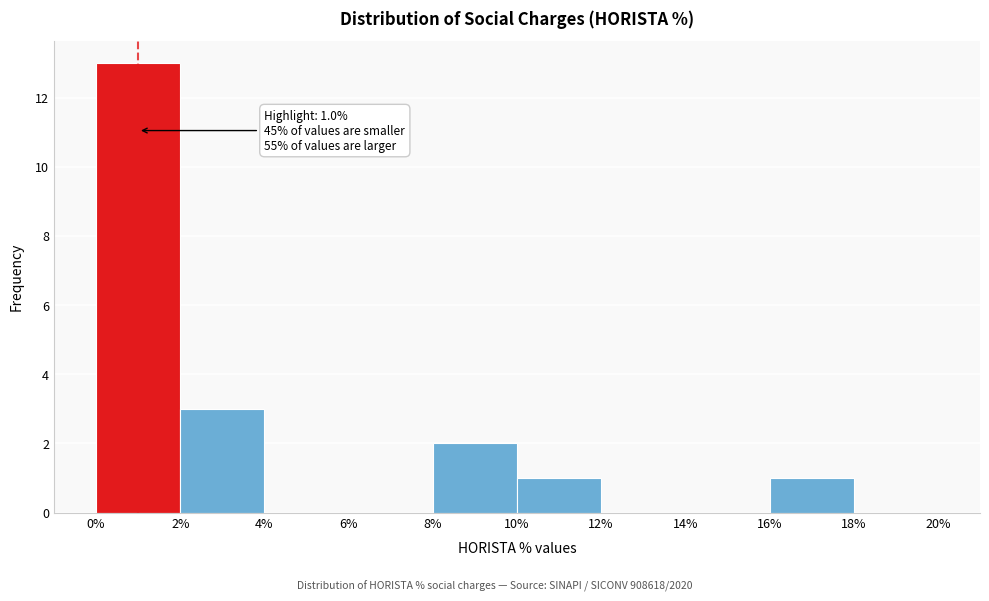

Over which range of the x-axis is the bar tallest?

0% to 2%